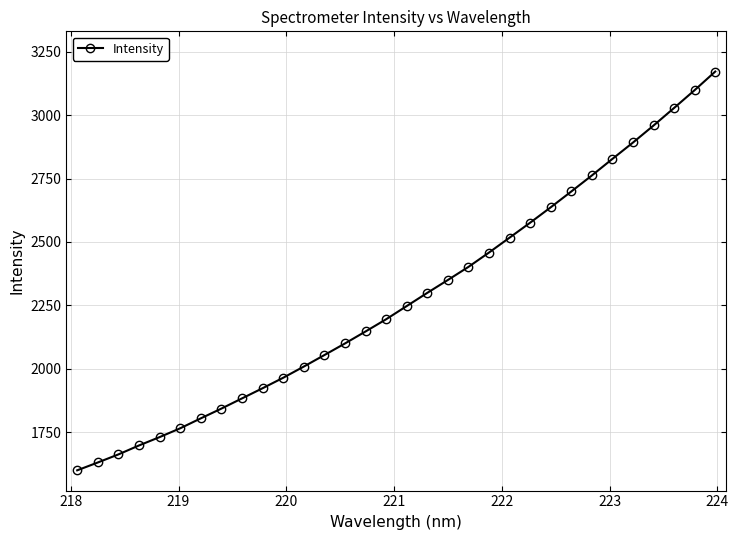

How many values are below 2246?

16